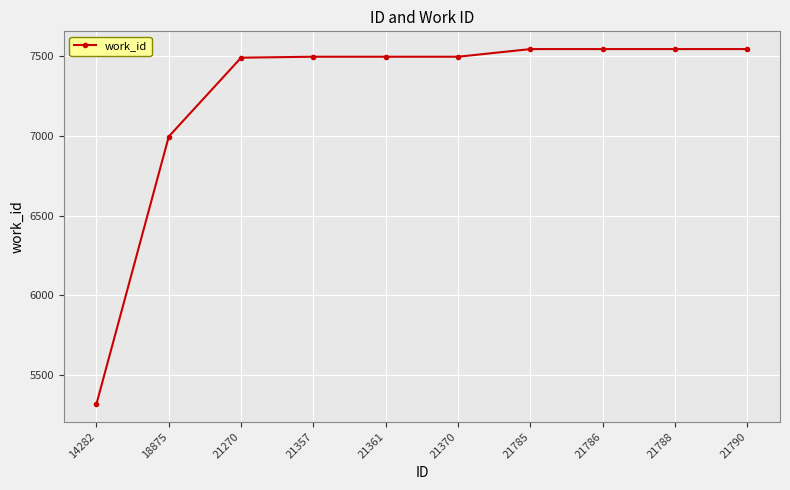

True or false: the data shows 12121 at 21790.

False